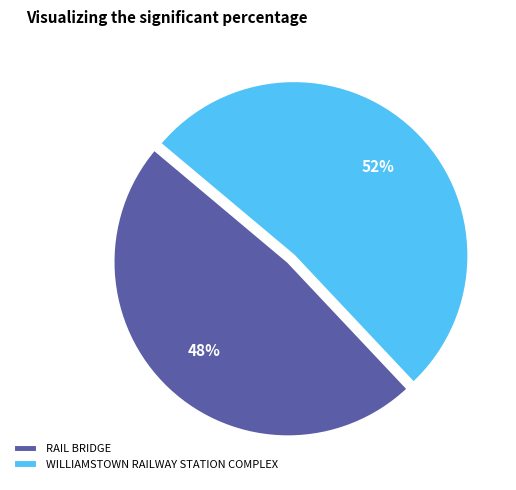

Rank the categories by value from lowest to highest.

RAIL BRIDGE, WILLIAMSTOWN RAILWAY STATION COMPLEX